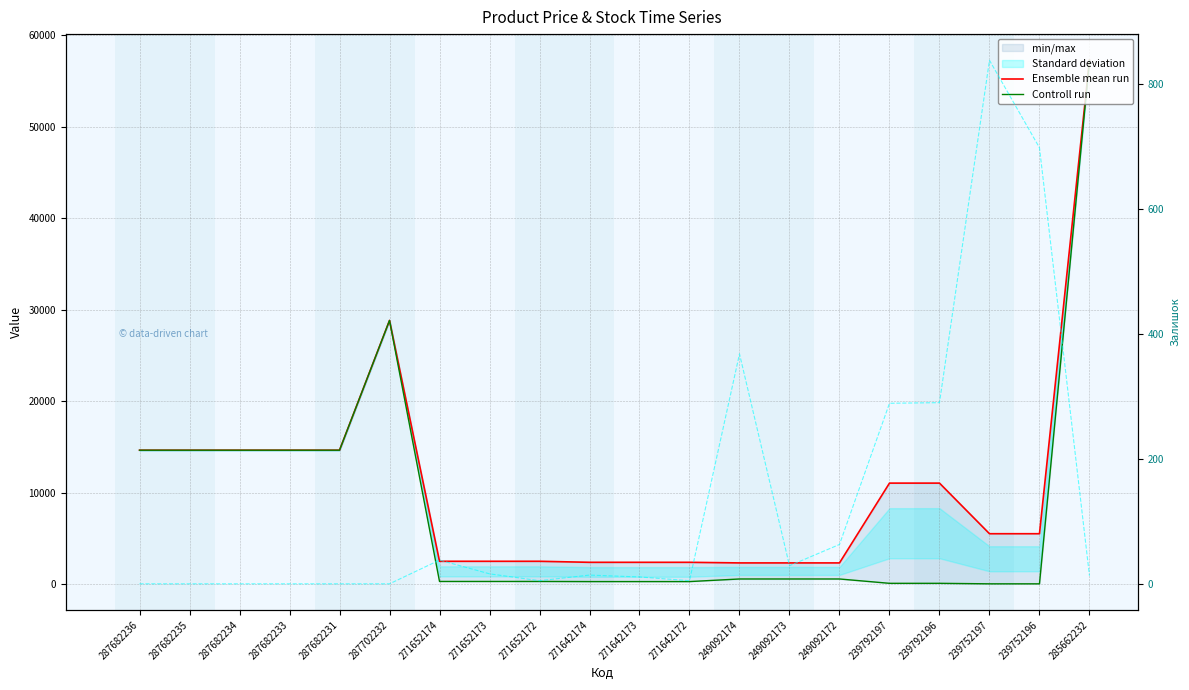

What is the difference between the Ensemble mean run values at 249092174 and 287682236?

12309.9